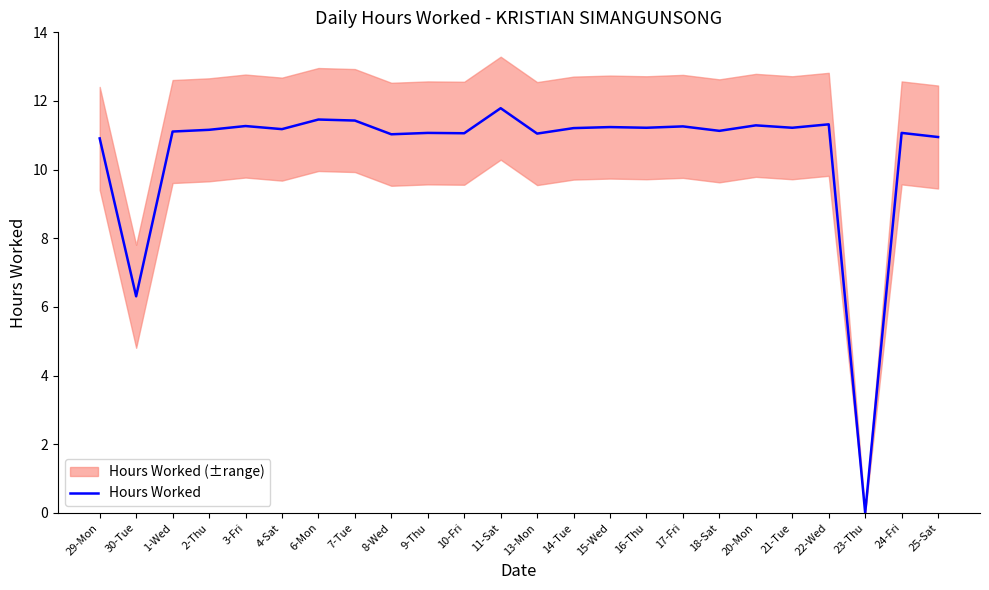

Where is the data nearest to the value 5?

30-Tue